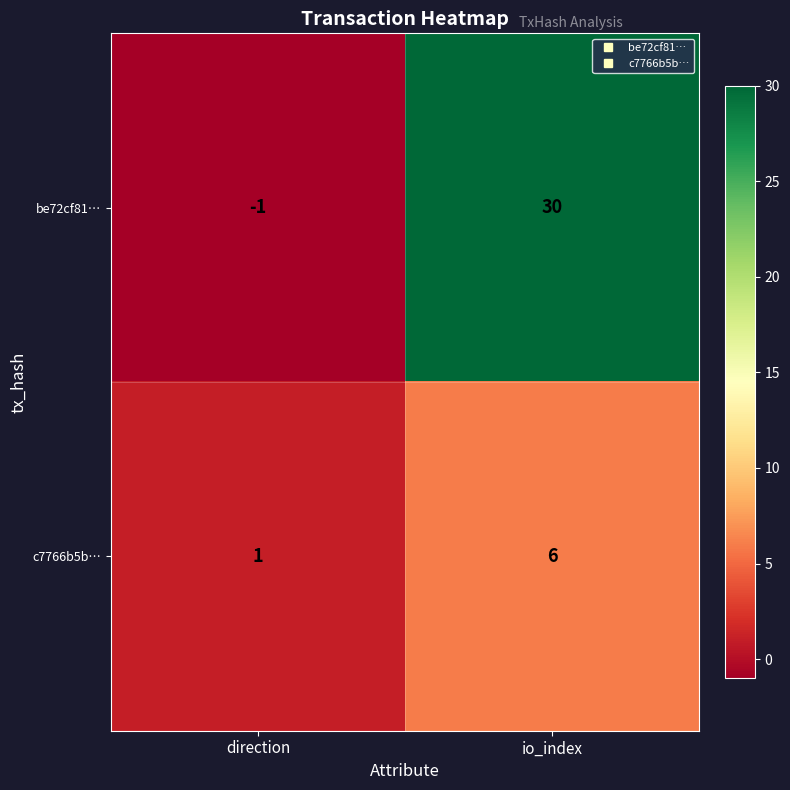

Rank the series by their average value, from lowest to highest.

c7766b5b…, be72cf81…